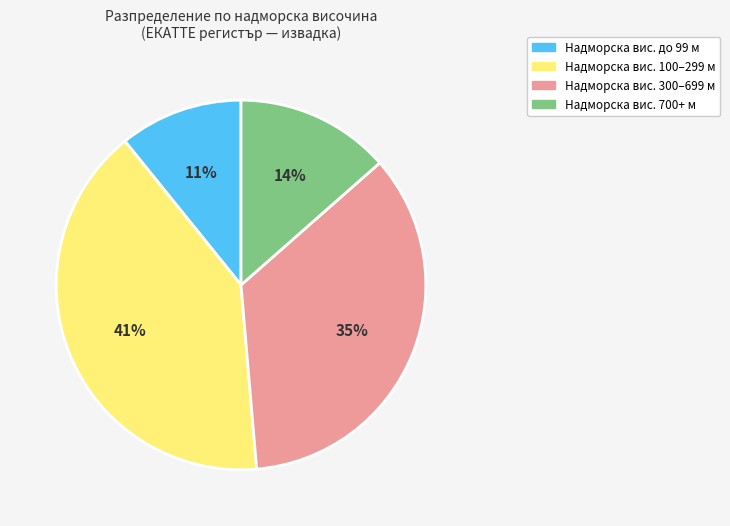

Is there a majority slice in this chart?

No